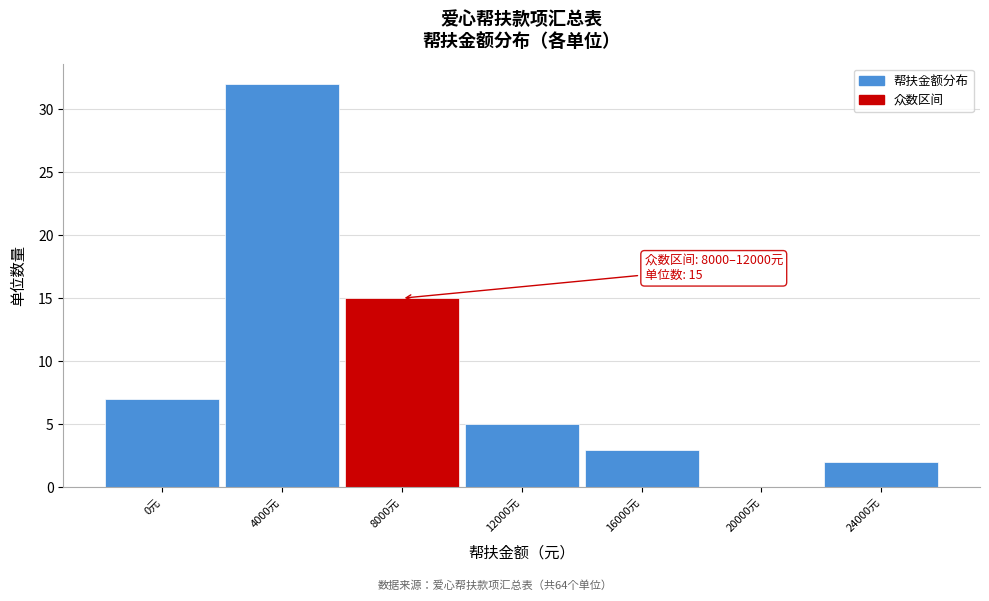

Reading left to right, what are all the values shown in this chart?

0元=7	4000元=32	8000元=15	12000元=5	16000元=3	20000元=0	24000元=2